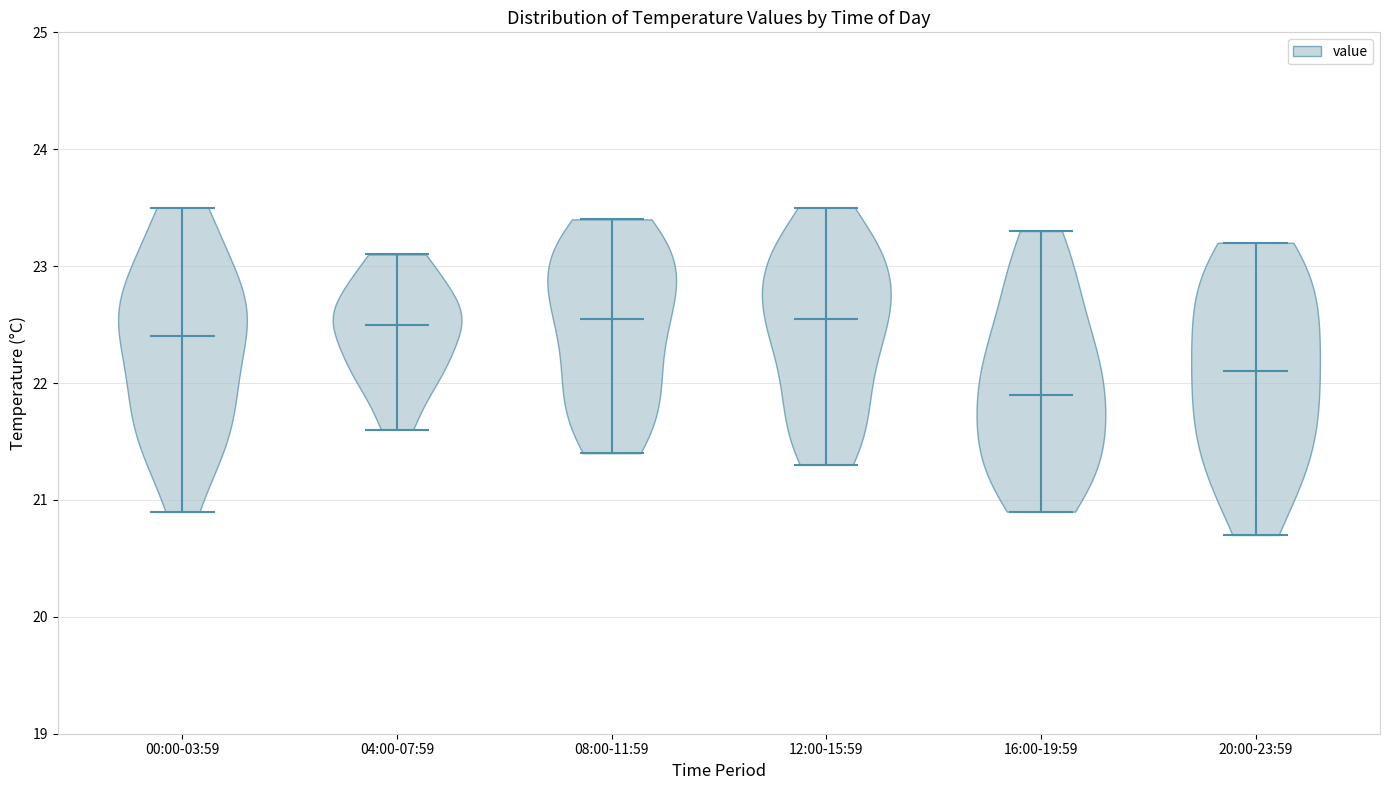

Reading left to right, read every violin against the y-axis: where its median line is, and the lowest and highest points it reaches. The values are not printed on the chart, so give them approximately, as read against the axis.

00:00-03:59: median line 22.4, lowest point 20.9, highest point 23.5
04:00-07:59: median line 22.5, lowest point 21.6, highest point 23.1
08:00-11:59: median line 22.6, lowest point 21.4, highest point 23.4
12:00-15:59: median line 22.6, lowest point 21.3, highest point 23.5
16:00-19:59: median line 21.9, lowest point 20.9, highest point 23.3
20:00-23:59: median line 22.1, lowest point 20.7, highest point 23.2